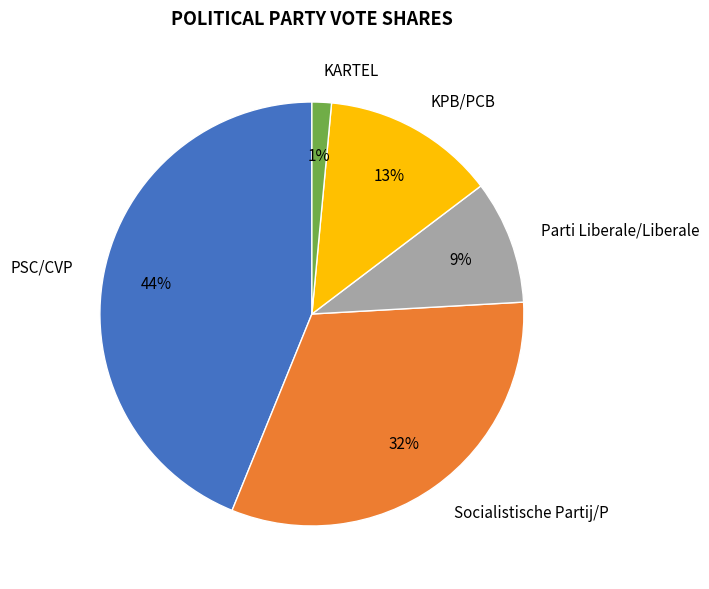

To the nearest percent, what portion does KPB/PCB represent?

13%